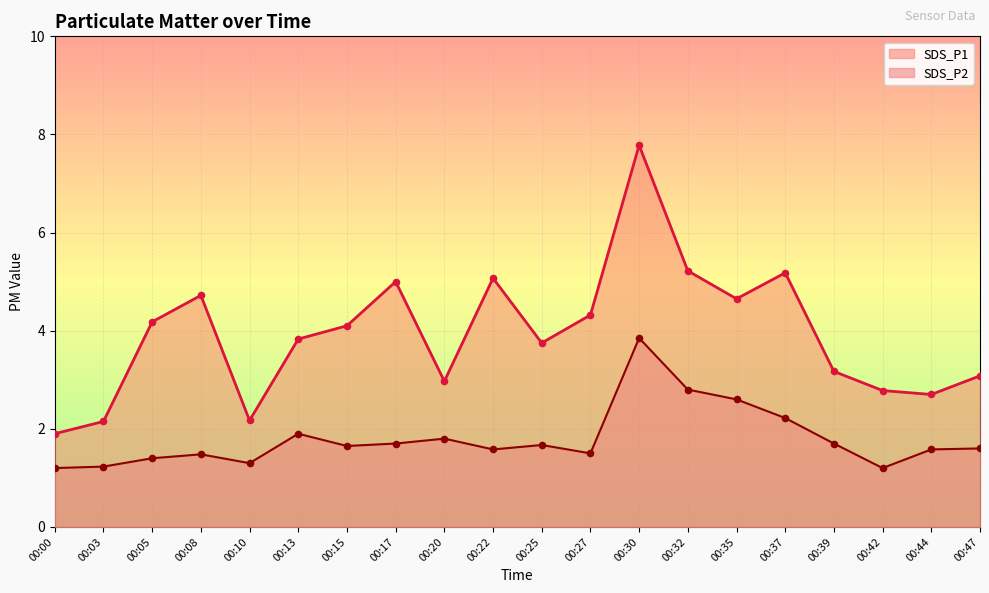

At which category is the sum across all series the highest?

00:30